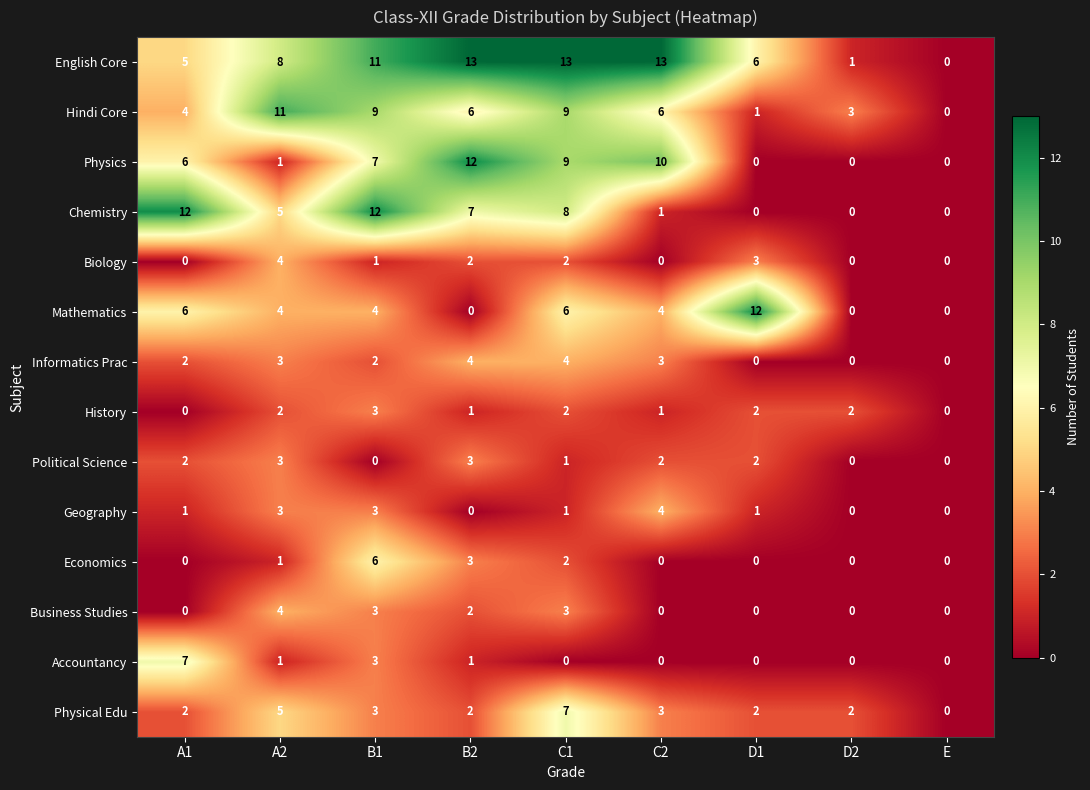

Read the English Core value at B1, to the nearest 5.

10